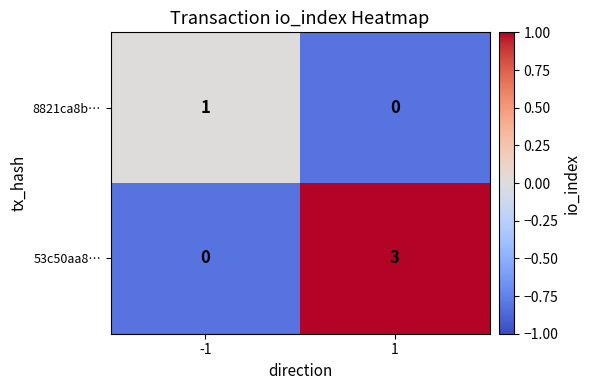

What value does the 53c50aa8… series have at 1?

3